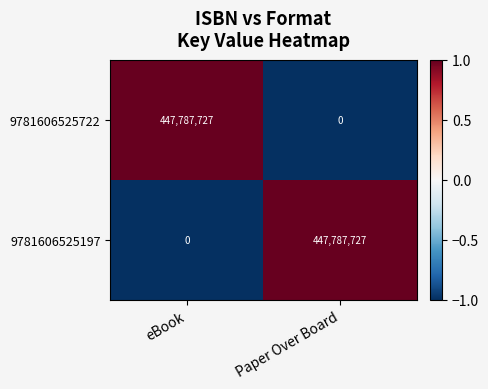

What is the difference between the highest and lowest values at Paper Over Board?

447787727